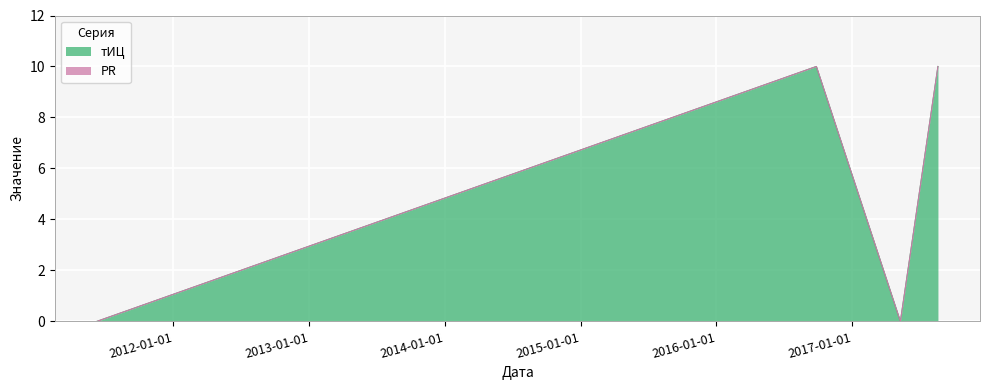

What is the maximum value shown in the chart?

10